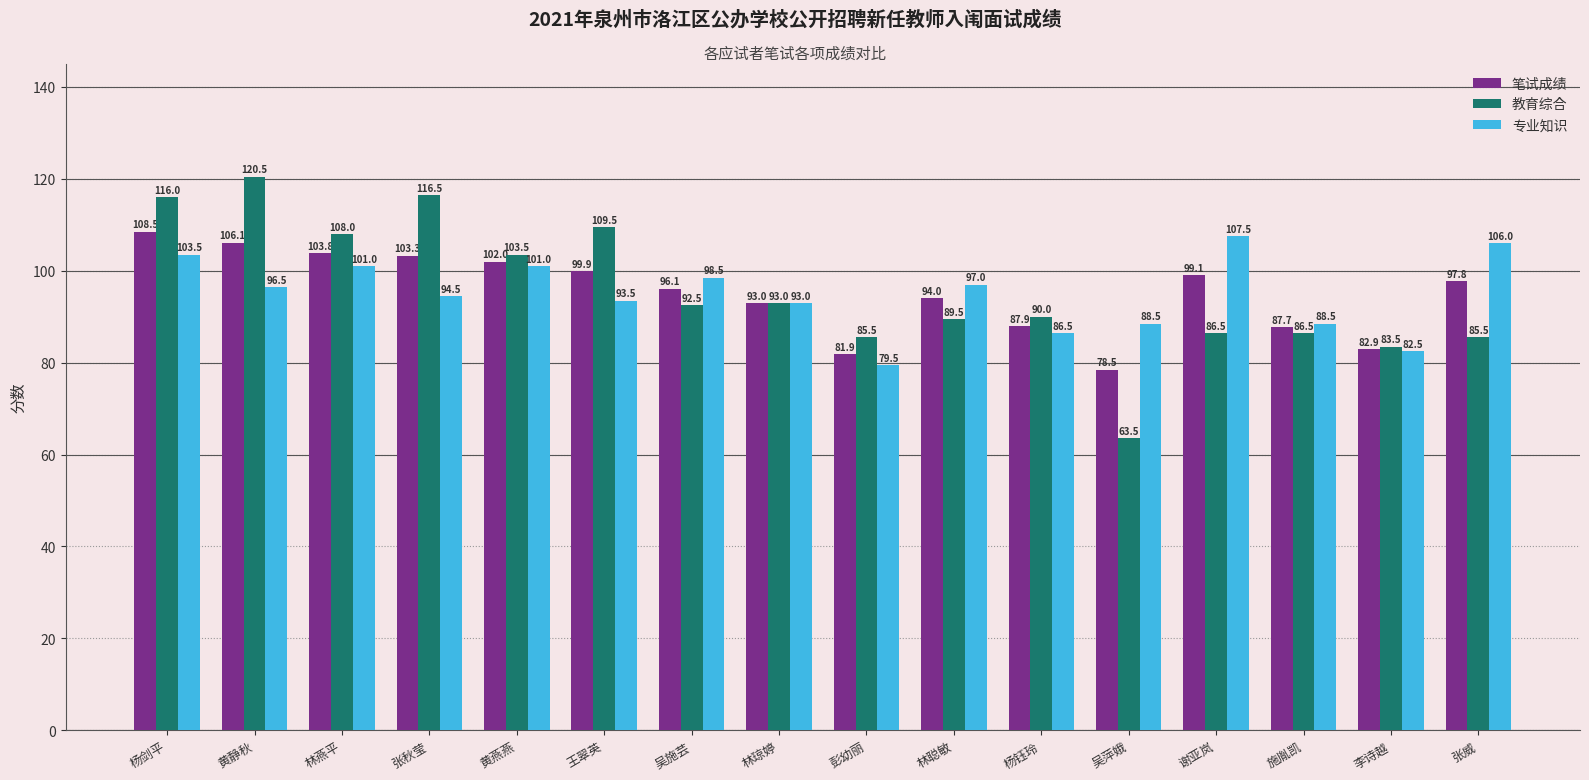

What is the label of the 13th bar from the left?

谢亚岚